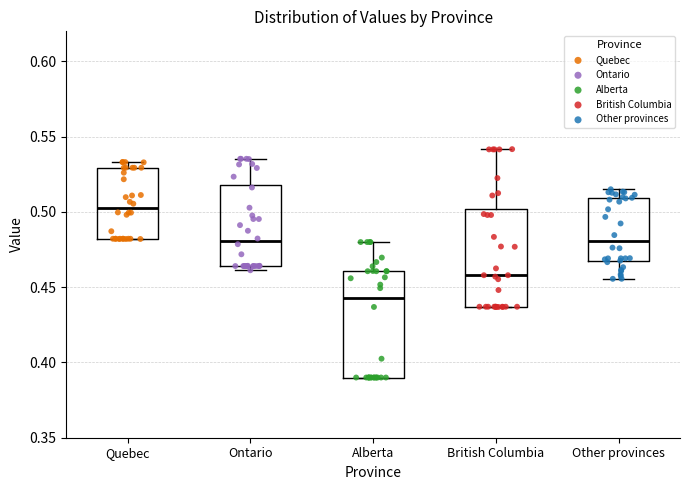

Reading left to right, read every box against the y-axis: the position of its median line, the range the box covers, and the ends of its whiskers. The values are not printed on the chart, so give them approximately, as read against the axis.

Quebec: median 0.505, box 0.480 to 0.530, whiskers 0.480 to 0.535
Ontario: median 0.480, box 0.465 to 0.520, whiskers 0.460 to 0.535
Alberta: median 0.445, box 0.390 to 0.460, whiskers 0.390 to 0.480
British Columbia: median 0.460, box 0.435 to 0.500, whiskers 0.435 to 0.540
Other provinces: median 0.480, box 0.465 to 0.510, whiskers 0.455 to 0.515